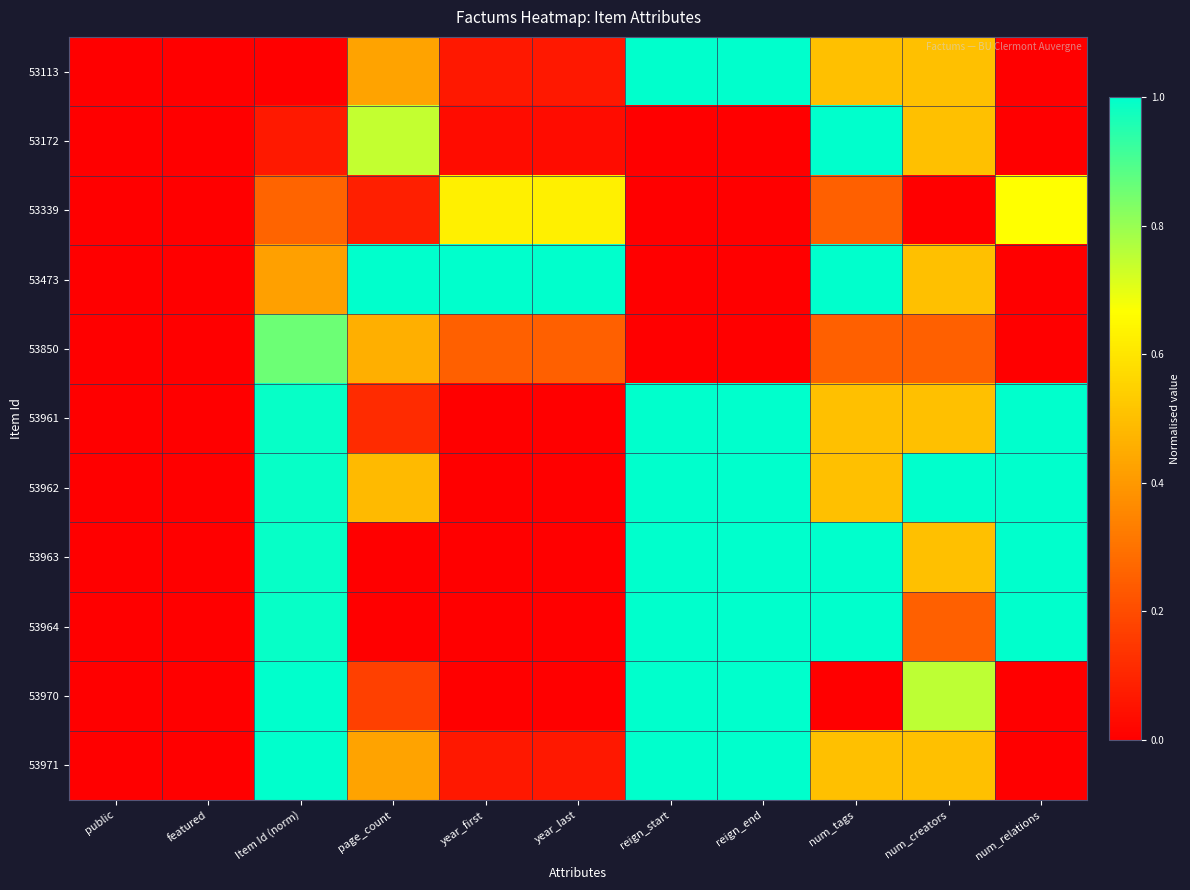

Reading left to right, what are all the values shown in this chart?

53113: public=0.0	featured=0.0	Item Id (norm)=0.0	page_count=0.4	year_first=0.1	year_last=0.1	reign_start=1.0	reign_end=1.0	num_tags=0.5	num_creators=0.5	num_relations=0.0
53172: public=0.0	featured=0.0	Item Id (norm)=0.1	page_count=0.7	year_first=0.0	year_last=0.0	reign_start=0.0	reign_end=0.0	num_tags=1.0	num_creators=0.5	num_relations=0.0
53339: public=0.0	featured=0.0	Item Id (norm)=0.3	page_count=0.1	year_first=0.6	year_last=0.6	reign_start=0.0	reign_end=0.0	num_tags=0.2	num_creators=0.0	num_relations=0.7
53473: public=0.0	featured=0.0	Item Id (norm)=0.4	page_count=1.0	year_first=1.0	year_last=1.0	reign_start=0.0	reign_end=0.0	num_tags=1.0	num_creators=0.5	num_relations=0.0
53850: public=0.0	featured=0.0	Item Id (norm)=0.9	page_count=0.5	year_first=0.2	year_last=0.2	reign_start=0.0	reign_end=0.0	num_tags=0.2	num_creators=0.2	num_relations=0.0
53961: public=0.0	featured=0.0	Item Id (norm)=1.0	page_count=0.1	year_first=0.0	year_last=0.0	reign_start=1.0	reign_end=1.0	num_tags=0.5	num_creators=0.5	num_relations=1.0
53962: public=0.0	featured=0.0	Item Id (norm)=1.0	page_count=0.5	year_first=0.0	year_last=0.0	reign_start=1.0	reign_end=1.0	num_tags=0.5	num_creators=1.0	num_relations=1.0
53963: public=0.0	featured=0.0	Item Id (norm)=1.0	page_count=0.0	year_first=0.0	year_last=0.0	reign_start=1.0	reign_end=1.0	num_tags=1.0	num_creators=0.5	num_relations=1.0
53964: public=0.0	featured=0.0	Item Id (norm)=1.0	page_count=0.0	year_first=0.0	year_last=0.0	reign_start=1.0	reign_end=1.0	num_tags=1.0	num_creators=0.2	num_relations=1.0
53970: public=0.0	featured=0.0	Item Id (norm)=1.0	page_count=0.2	year_first=0.0	year_last=0.0	reign_start=1.0	reign_end=1.0	num_tags=0.0	num_creators=0.8	num_relations=0.0
53971: public=0.0	featured=0.0	Item Id (norm)=1.0	page_count=0.4	year_first=0.1	year_last=0.1	reign_start=1.0	reign_end=1.0	num_tags=0.5	num_creators=0.5	num_relations=0.0